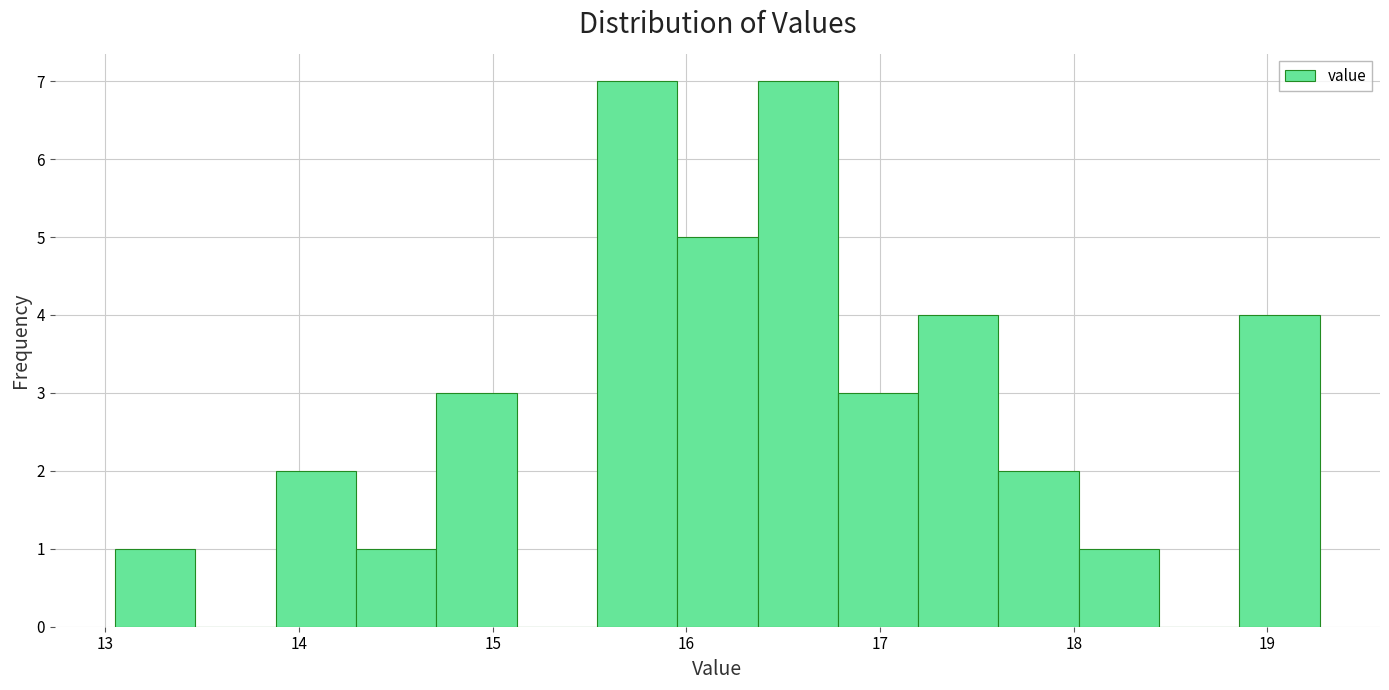

Reading left to right, list every bar in this chart as the range it spans on the x-axis followed by its height. Neither the bar edges nor the heights are printed on the chart, so give them approximately, as read against the axes.

13.1 to 13.5: 1
13.5 to 13.9: 0
13.9 to 14.3: 2
14.3 to 14.7: 1
14.7 to 15.1: 3
15.1 to 15.5: 0
15.5 to 16.0: 7
16.0 to 16.4: 5
16.4 to 16.8: 7
16.8 to 17.2: 3
17.2 to 17.6: 4
17.6 to 18.0: 2
18.0 to 18.4: 1
18.4 to 18.9: 0
18.9 to 19.3: 4